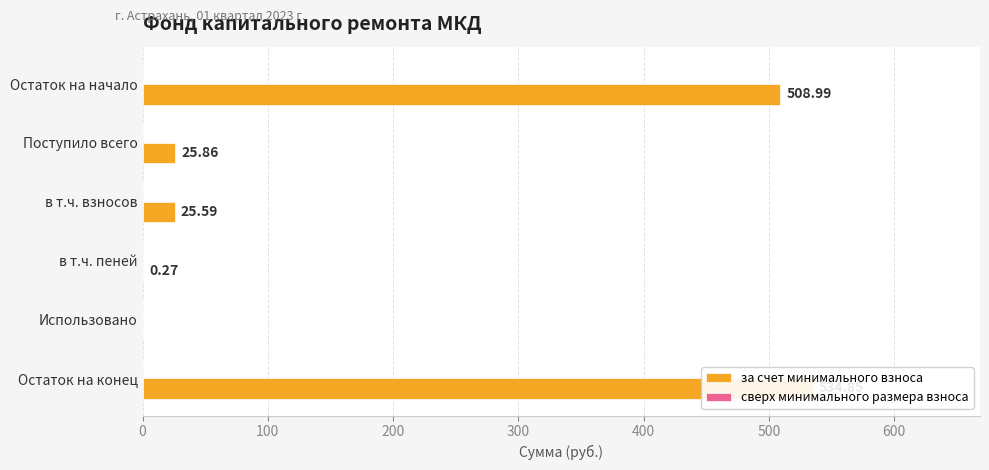

Count the number of data series in this chart.

2